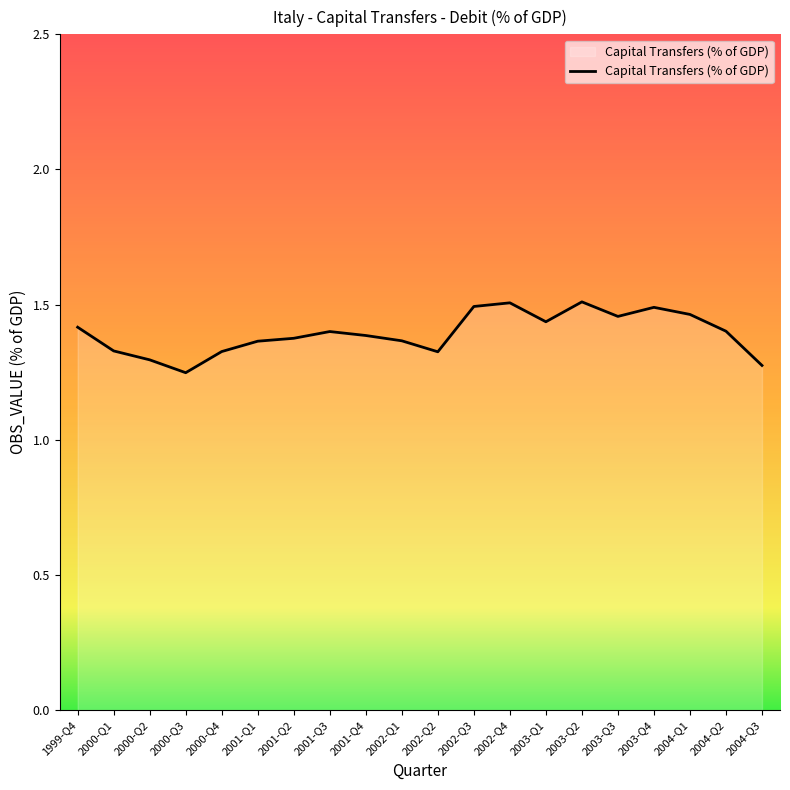

What is the ratio of the value at 2000-Q2 to the value at 2004-Q2?

0.9